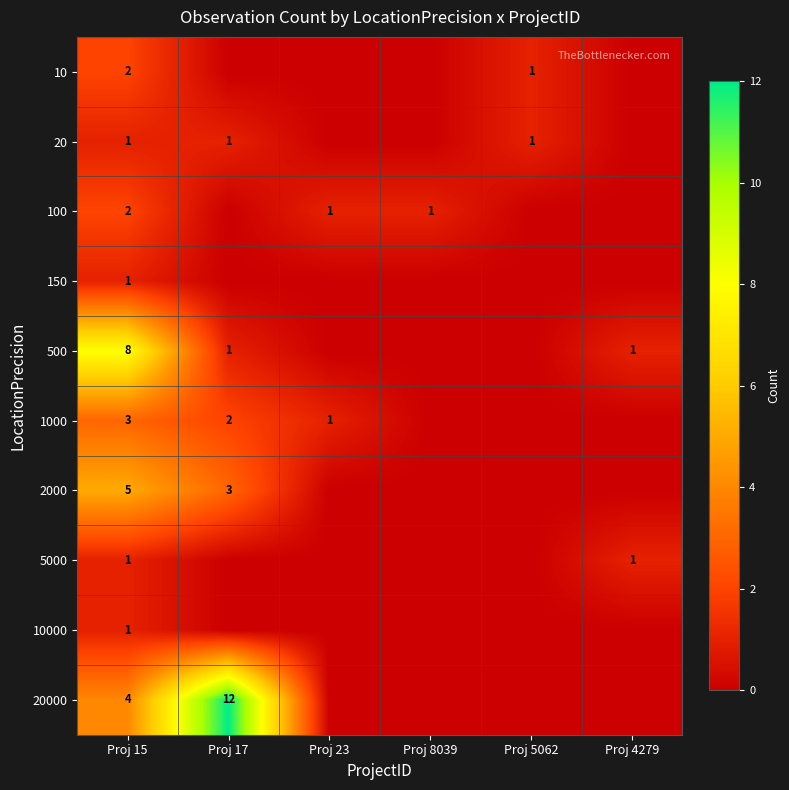

The value of 2000 at Proj 15 is 5. True or false?

True